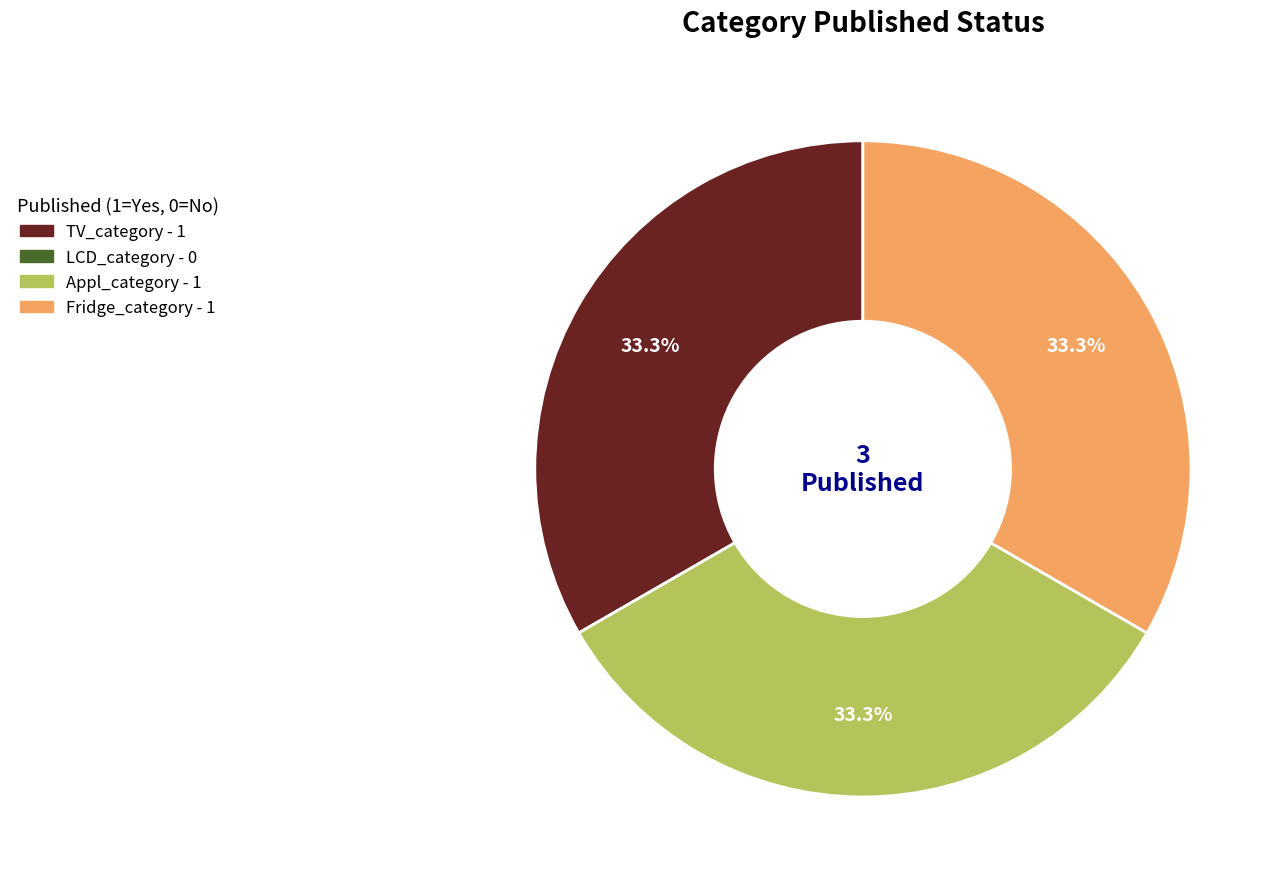

How many segments does this pie chart have?

3